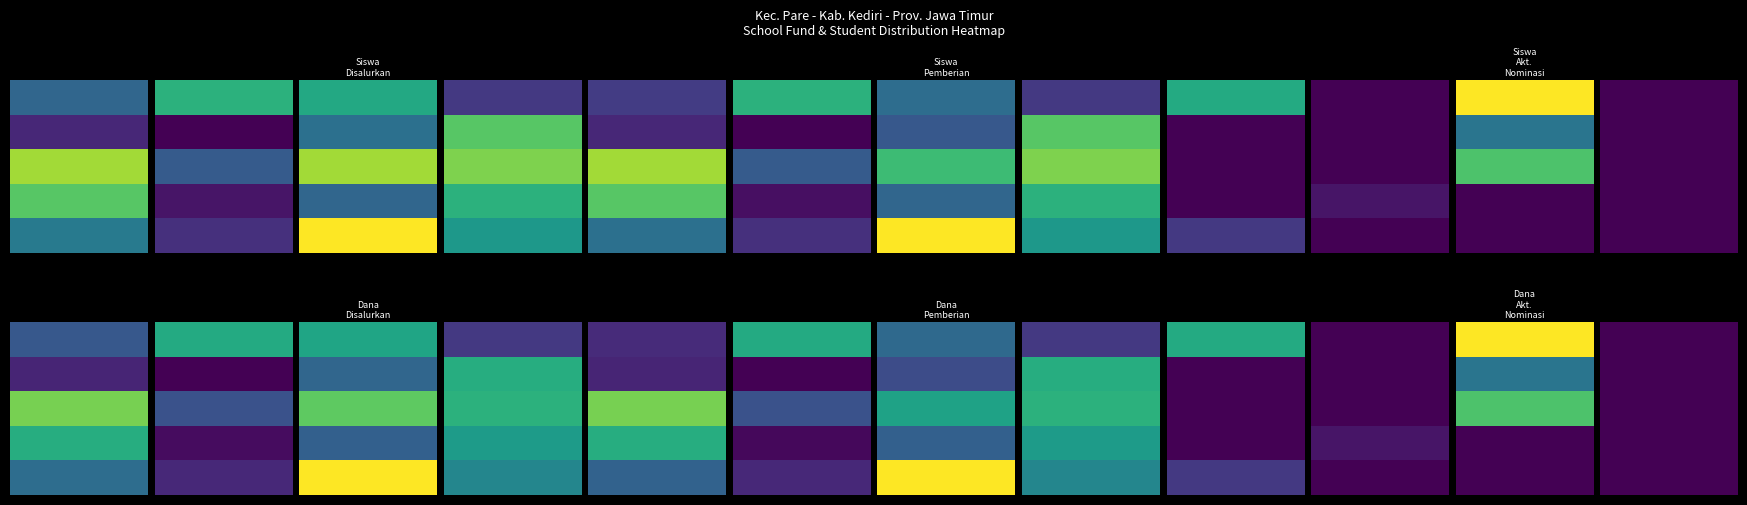

Rank the series at 11 from lowest to highest value.

Dana Akt. Nominasi (jt), Siswa Akt. Nominasi, Dana Pemberian (jt), Dana Disalurkan (jt), Siswa Pemberian, Siswa Disalurkan